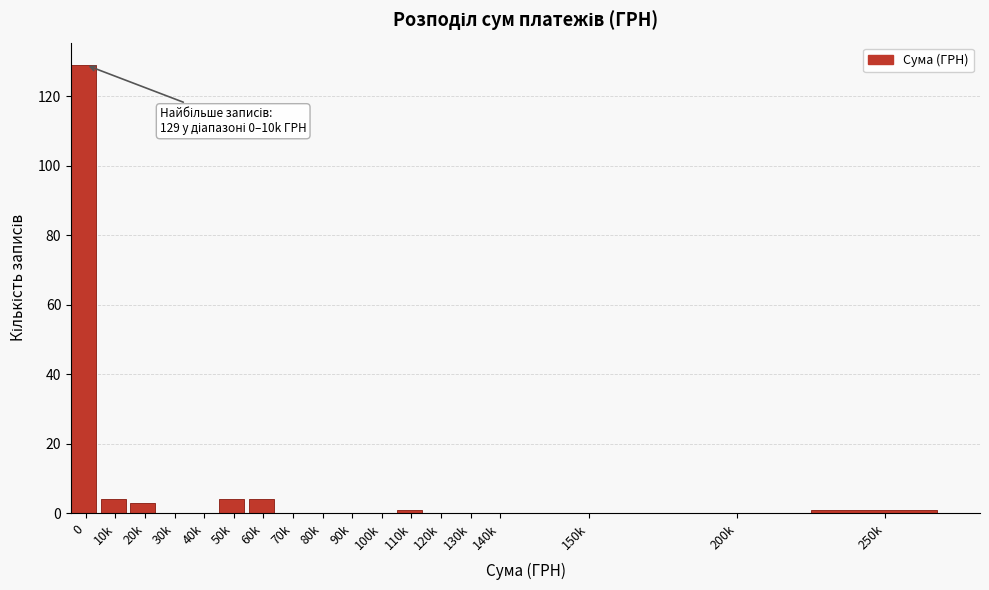

Reading left to right, extract all data points from this chart.

0=129	10k=4	20k=3	30k=0	40k=0	50k=4	60k=4	70k=0	80k=0	90k=0	100k=0	110k=1	120k=0	130k=0	140k=0	150k=0	200k=0	250k=1